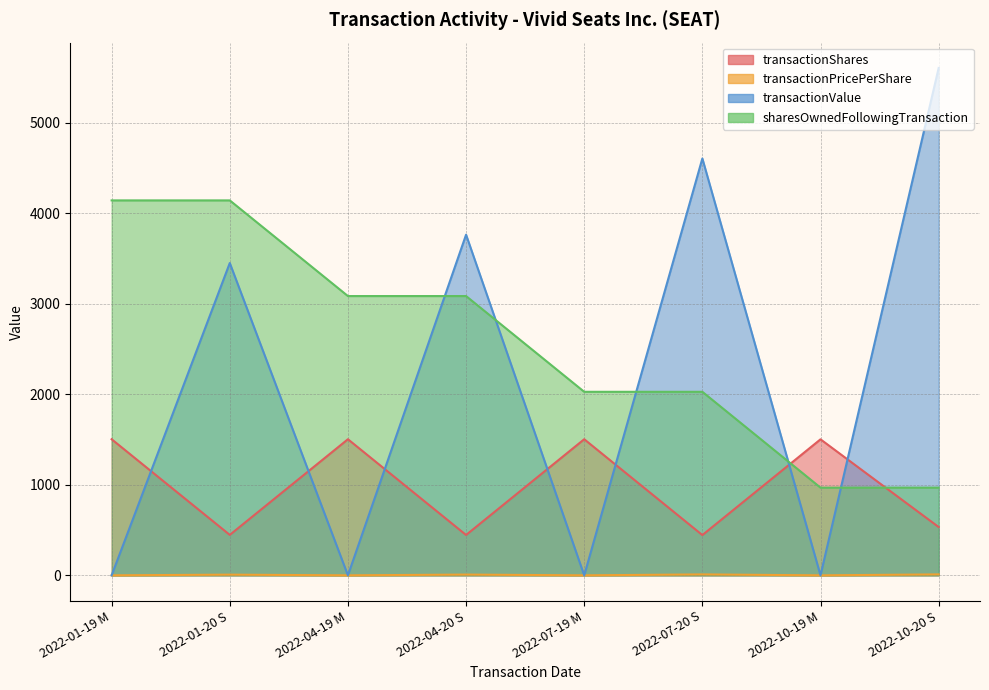

How many categories are shown in the chart?

8